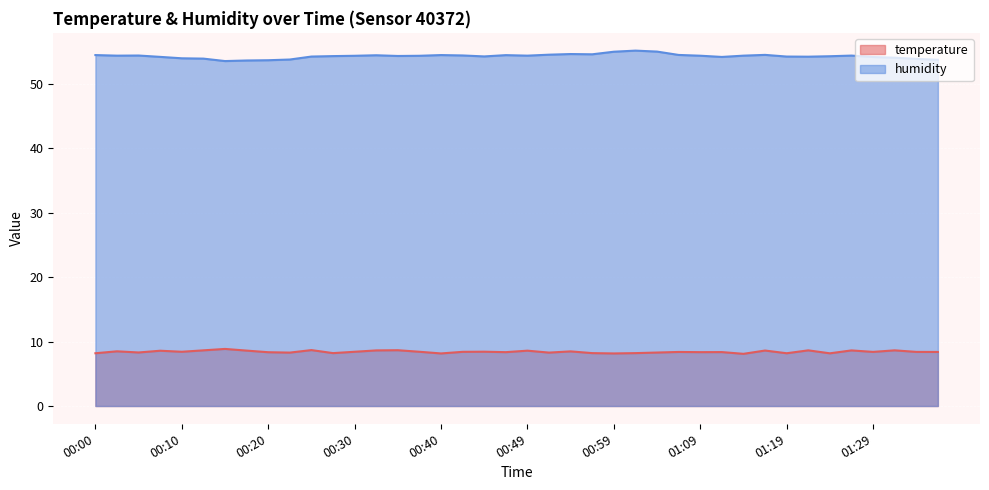

At which category is the sum across all series the highest?

01:02